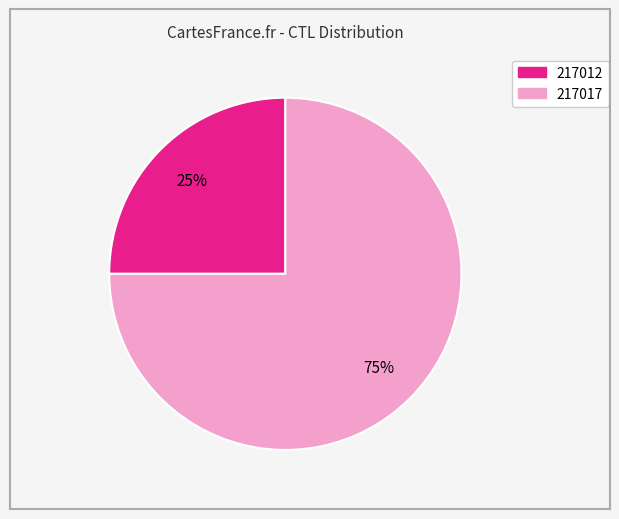

Which category has the biggest portion of the pie?

217017